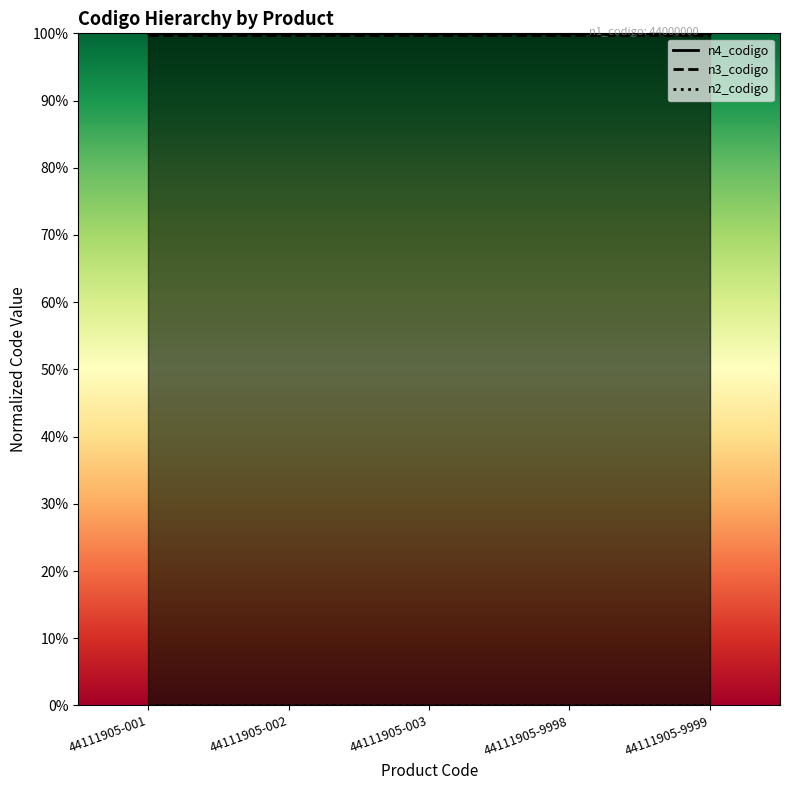

True or false: n4_codigo and n3_codigo cross at least once.

False